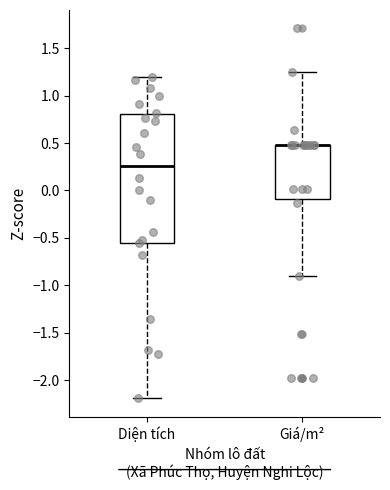

Reading left to right, transcribe this box plot: for each box, give where its median line is, the range the box spans, and where its two whiskers end, as read against the y-axis. The values are not printed on the chart, so give them approximately, as read against the axis.

Diện tích: median 0.25, box -0.55 to 0.80, whiskers -2.20 to 1.20
Giá/m²: median 0.50 (drawn on the box's upper edge), box -0.10 to 0.50, whiskers -0.90 to 1.25